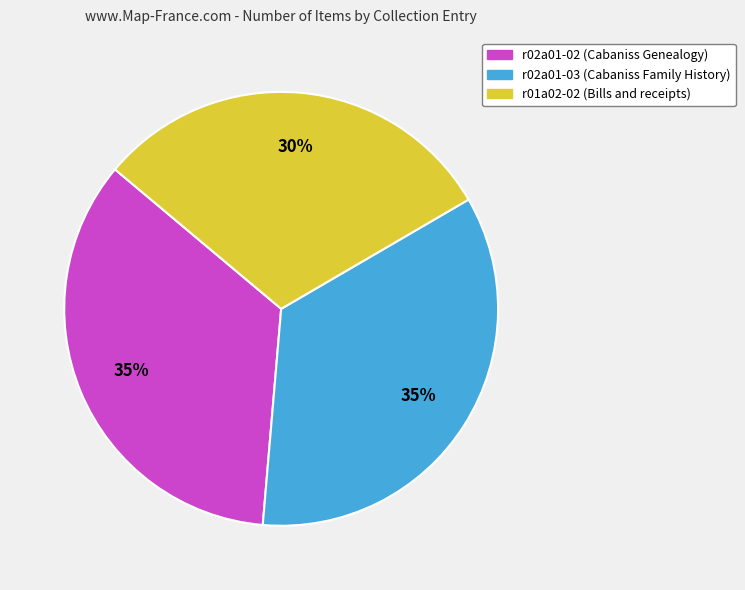

To the nearest percent, what portion does r01a02-02 (Bills and receipts) represent?

30%